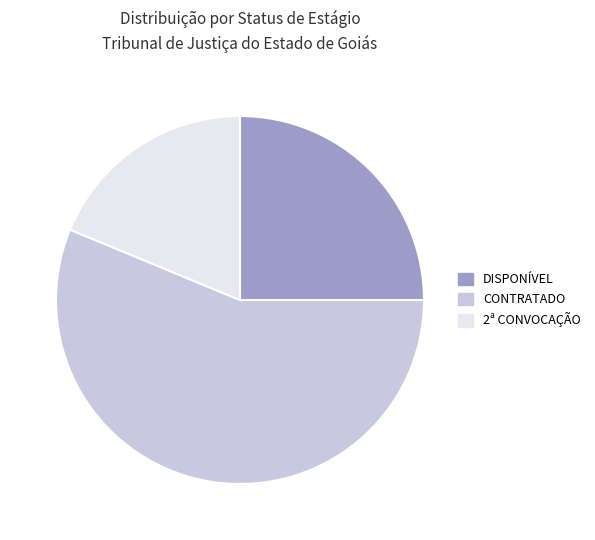

Which slice is the smallest?

2ª CONVOCAÇÃO